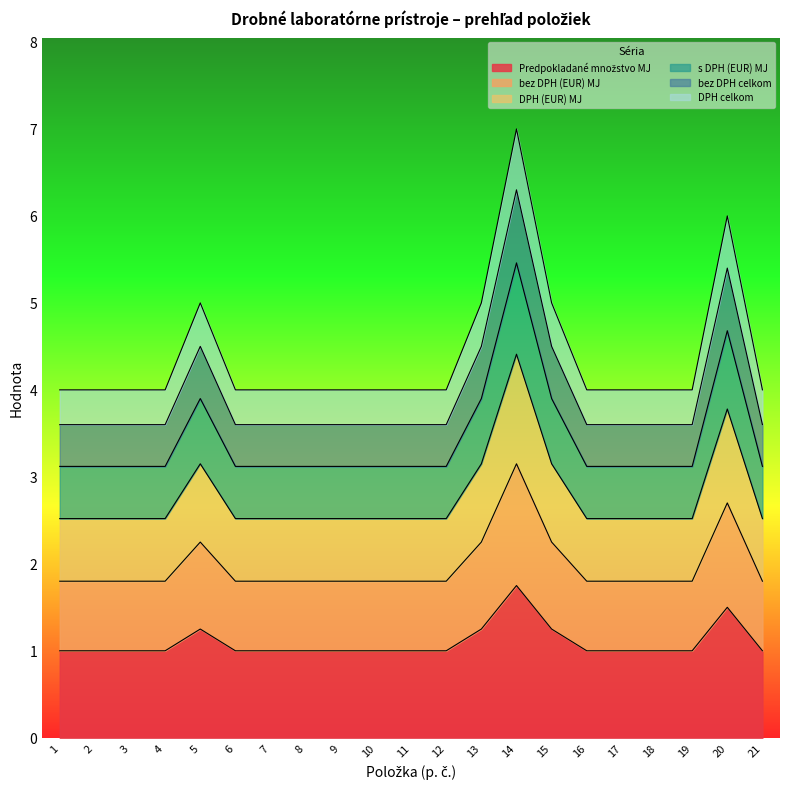

At which category is the sum across all series the highest?

14